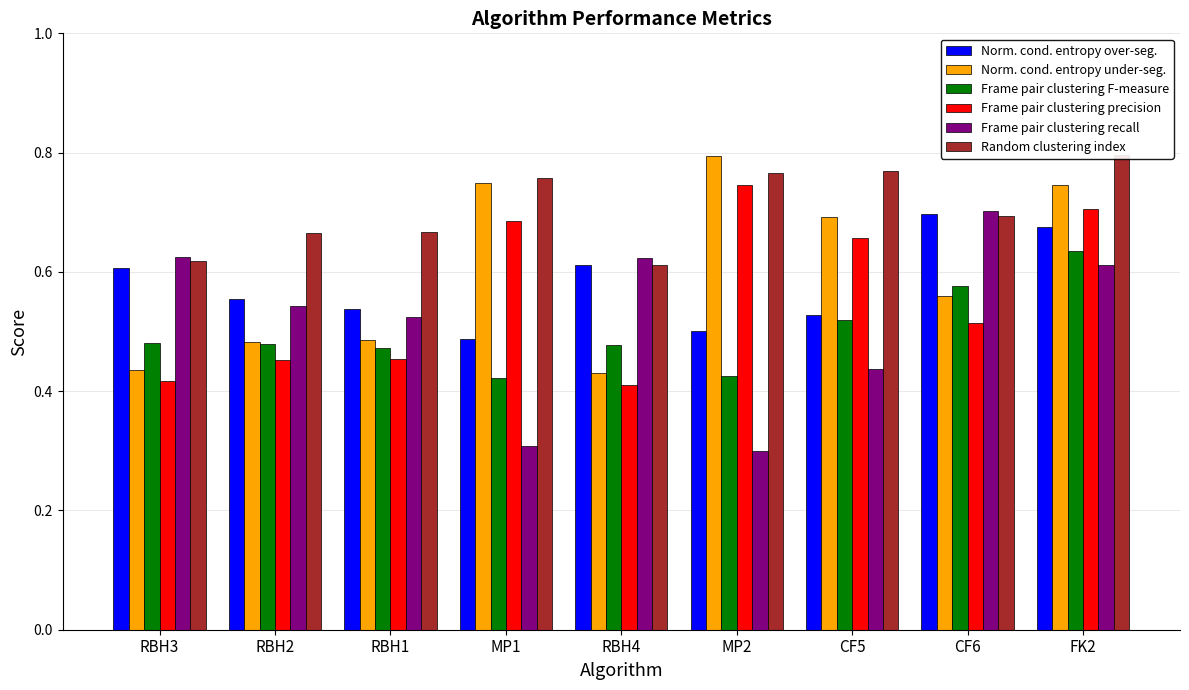

Reading right to left, list all the values displayed in this chart.

Norm. cond. entropy over-seg.: 0.7	0.7	0.5	0.5	0.6	0.5	0.5	0.6	0.6
Norm. cond. entropy under-seg.: 0.7	0.6	0.7	0.8	0.4	0.7	0.5	0.5	0.4
Frame pair clustering F-measure: 0.6	0.6	0.5	0.4	0.5	0.4	0.5	0.5	0.5
Frame pair clustering precision: 0.7	0.5	0.7	0.7	0.4	0.7	0.5	0.5	0.4
Frame pair clustering recall: 0.6	0.7	0.4	0.3	0.6	0.3	0.5	0.5	0.6
Random clustering index: 0.8	0.7	0.8	0.8	0.6	0.8	0.7	0.7	0.6